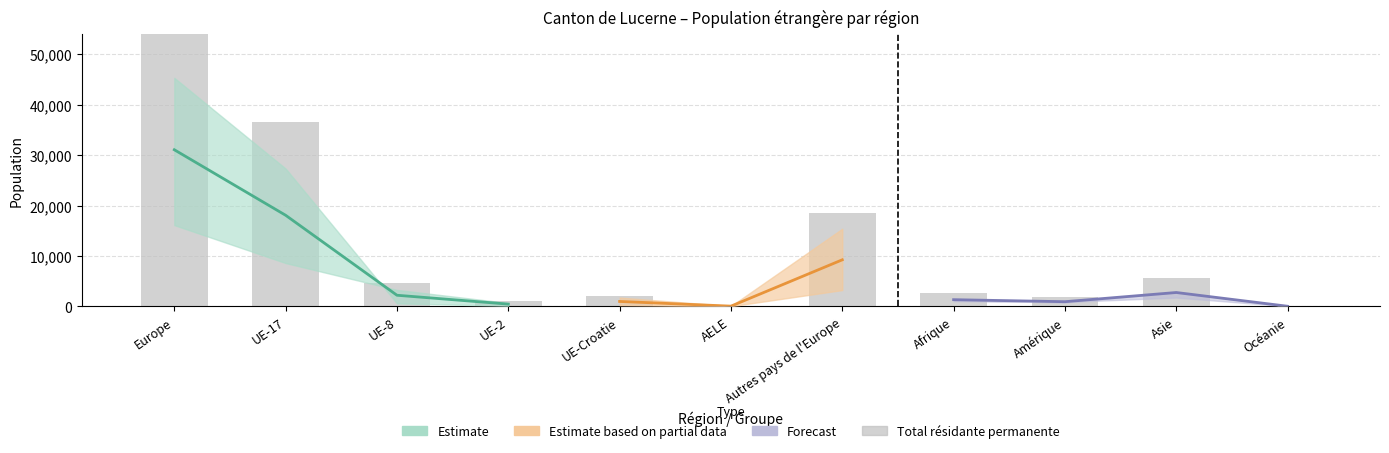

What is the greatest value displayed?

62816